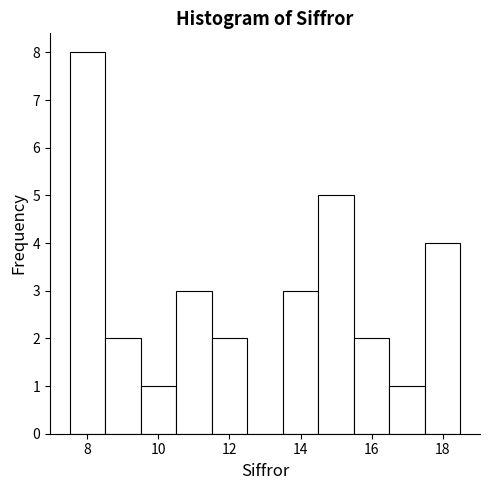

What is the height of the bar covering 9.5 to 10.5 on the x-axis? Neither the bar edges nor the heights are printed on the chart, so give them approximately, as read against the axes.

1